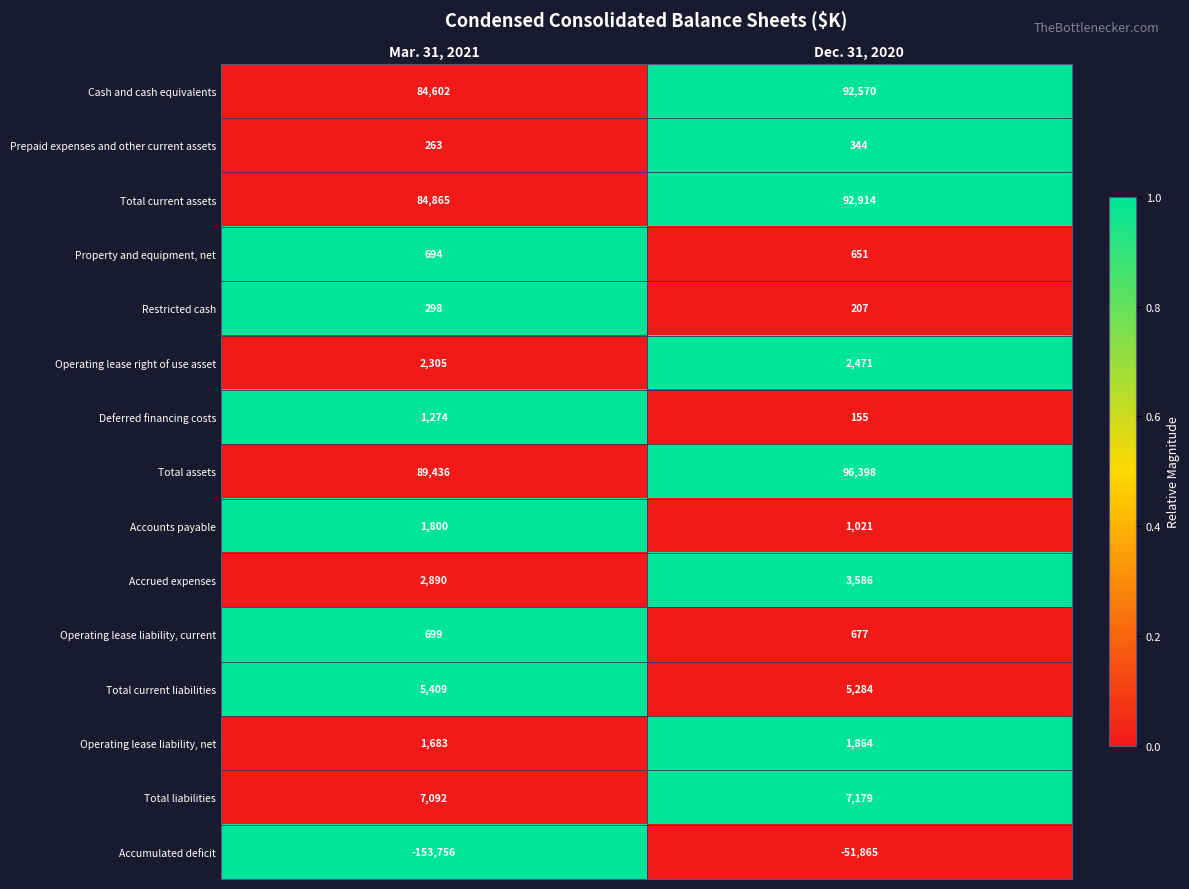

Reading left to right, what are all the values shown in this chart?

Cash and cash equivalents: Mar. 31, 2021=84602	Dec. 31, 2020=92570
Prepaid expenses and other current assets: Mar. 31, 2021=263	Dec. 31, 2020=344
Total current assets: Mar. 31, 2021=84865	Dec. 31, 2020=92914
Property and equipment, net: Mar. 31, 2021=694	Dec. 31, 2020=651
Restricted cash: Mar. 31, 2021=298	Dec. 31, 2020=207
Operating lease right of use asset: Mar. 31, 2021=2305	Dec. 31, 2020=2471
Deferred financing costs: Mar. 31, 2021=1274	Dec. 31, 2020=155
Total assets: Mar. 31, 2021=89436	Dec. 31, 2020=96398
Accounts payable: Mar. 31, 2021=1800	Dec. 31, 2020=1021
Accrued expenses: Mar. 31, 2021=2890	Dec. 31, 2020=3586
Operating lease liability, current: Mar. 31, 2021=699	Dec. 31, 2020=677
Total current liabilities: Mar. 31, 2021=5409	Dec. 31, 2020=5284
Operating lease liability, net: Mar. 31, 2021=1683	Dec. 31, 2020=1864
Total liabilities: Mar. 31, 2021=7092	Dec. 31, 2020=7179
Accumulated deficit: Mar. 31, 2021=-153756	Dec. 31, 2020=-51865